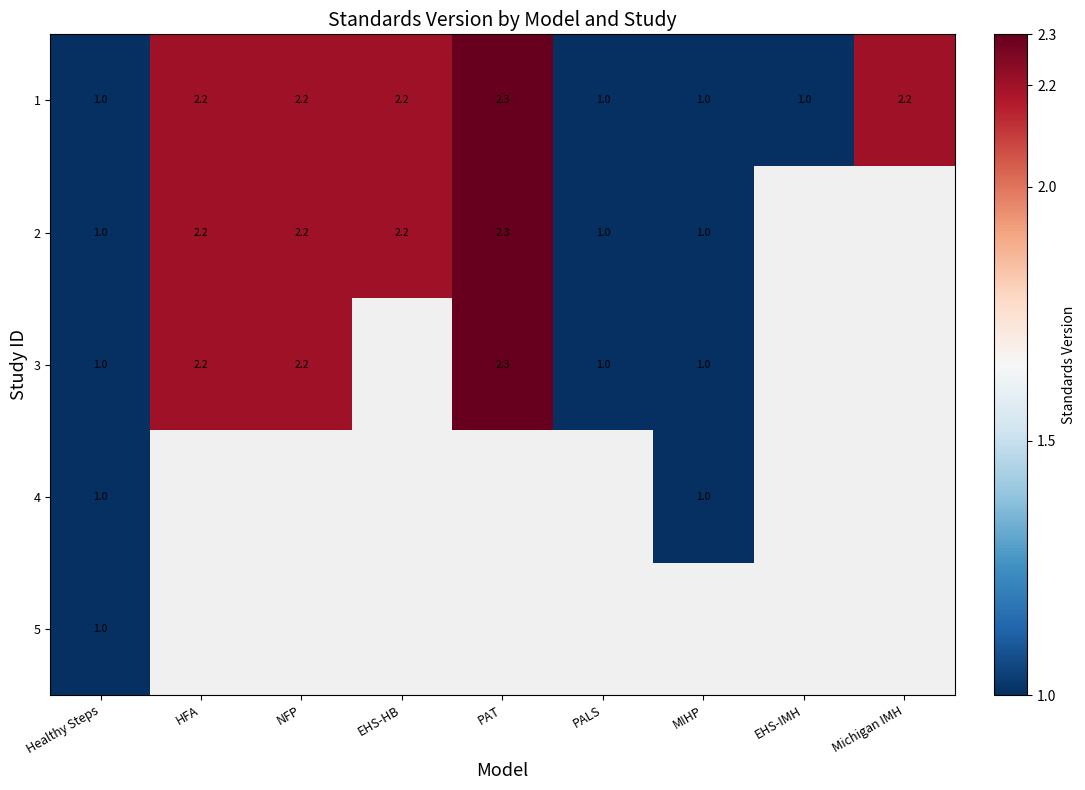

The value of 4 at Healthy Steps is 1.0. True or false?

True